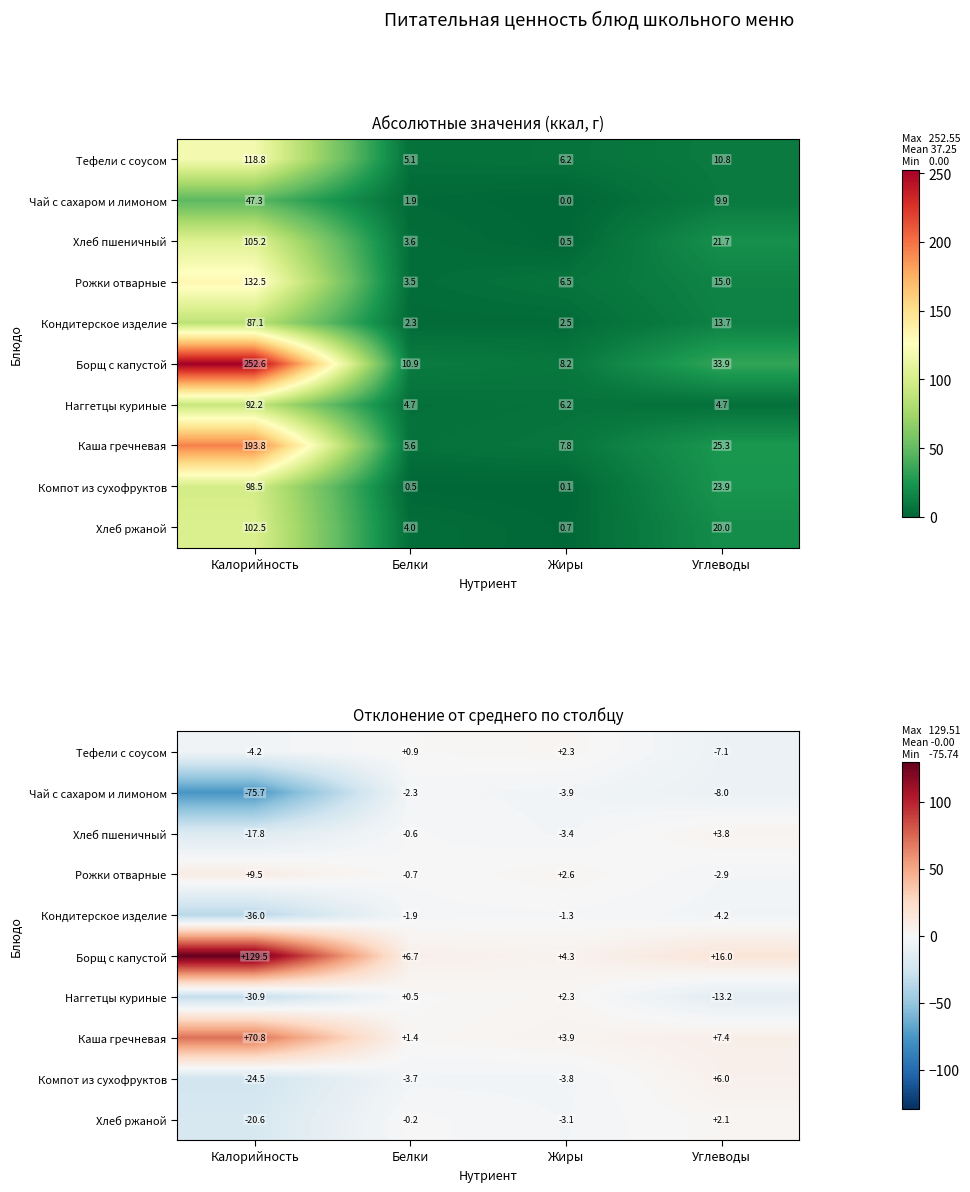

How many negative values does the Тефели с соусом series have?

2